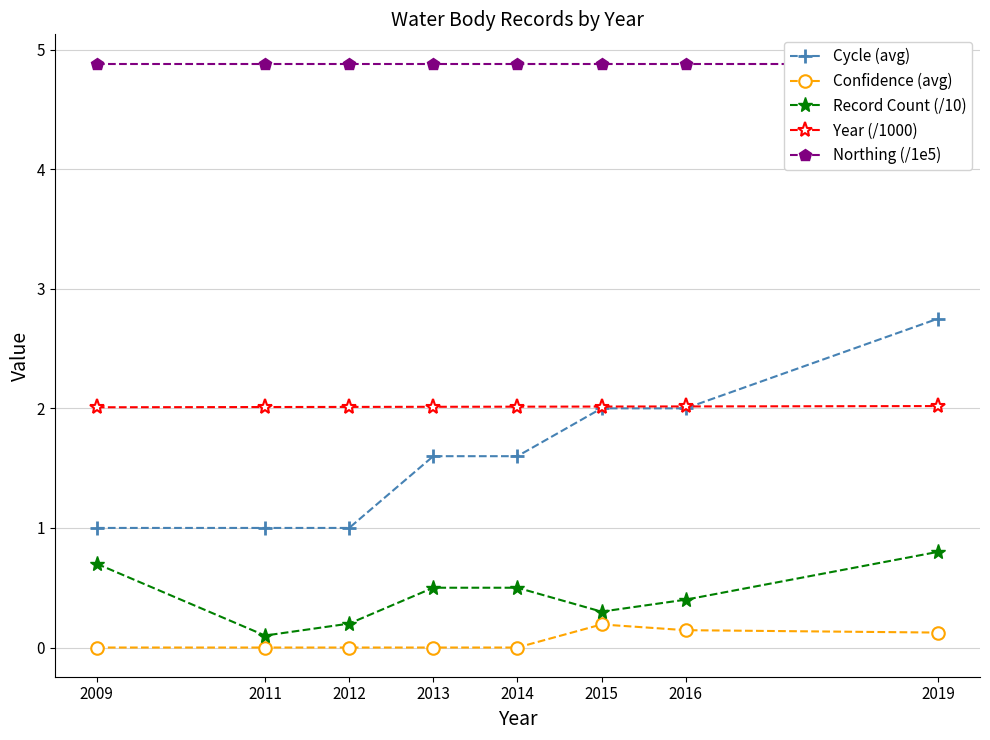

Reading right to left, transcribe all the data shown in this chart.

Cycle (avg): 2.8	2.0	2.0	1.6	1.6	1.0	1.0	1.0
Confidence (avg): 0.1	0.1	0.2	0.0	0.0	0.0	0.0	0.0
Record Count (/10): 0.8	0.4	0.3	0.5	0.5	0.2	0.1	0.7
Year (/1000): 2.0	2.0	2.0	2.0	2.0	2.0	2.0	2.0
Northing (/1e5): 4.9	4.9	4.9	4.9	4.9	4.9	4.9	4.9